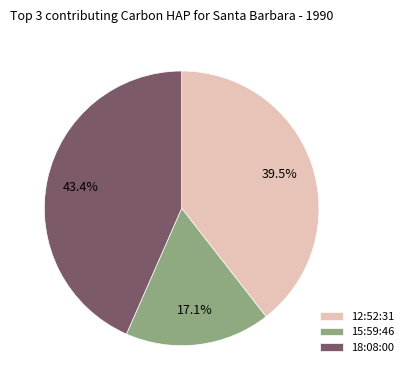

How many segments does this pie chart have?

3